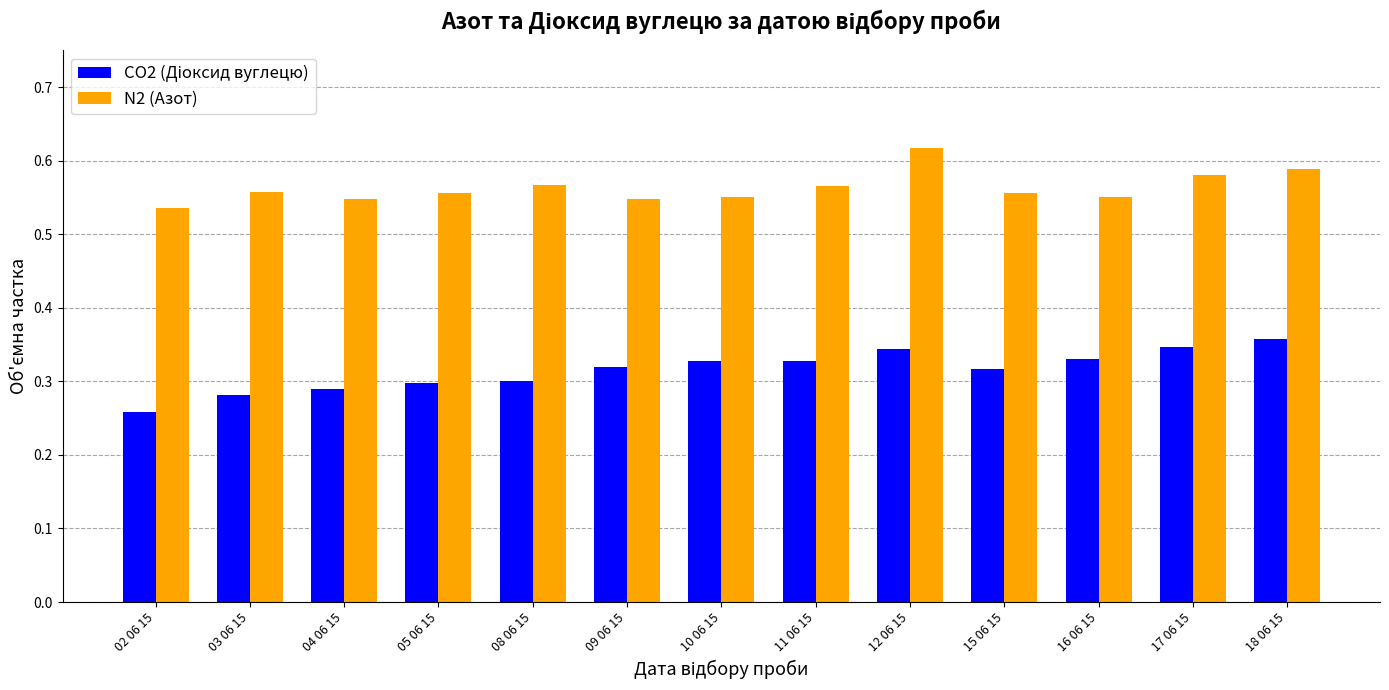

What is the sum of all N2 (Азот) values?

7.3